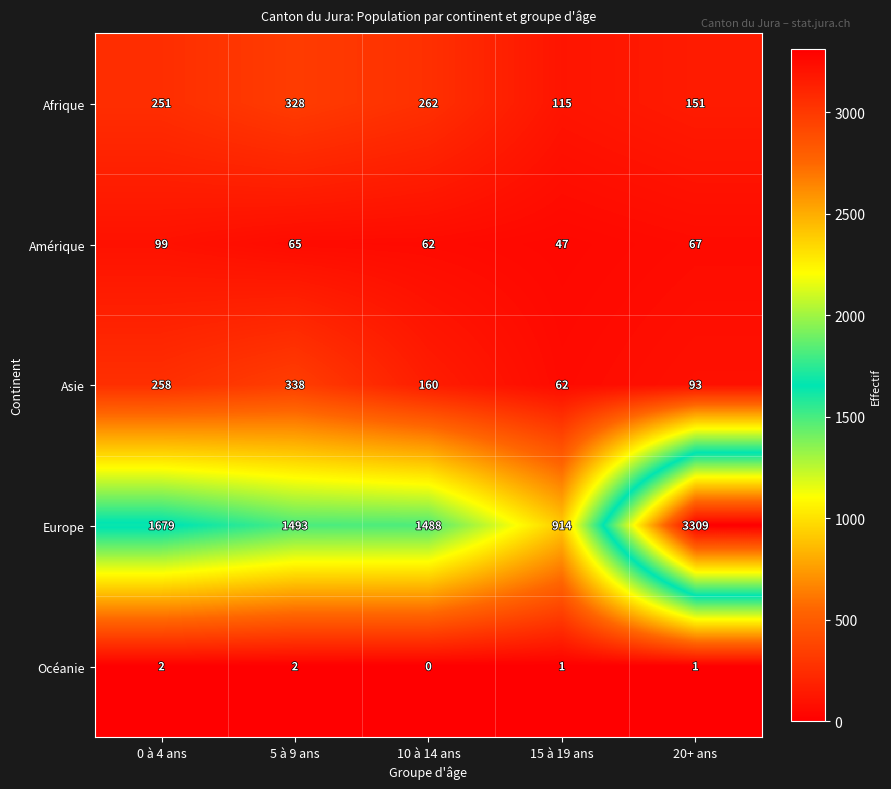

How many categories are shown in the chart?

5